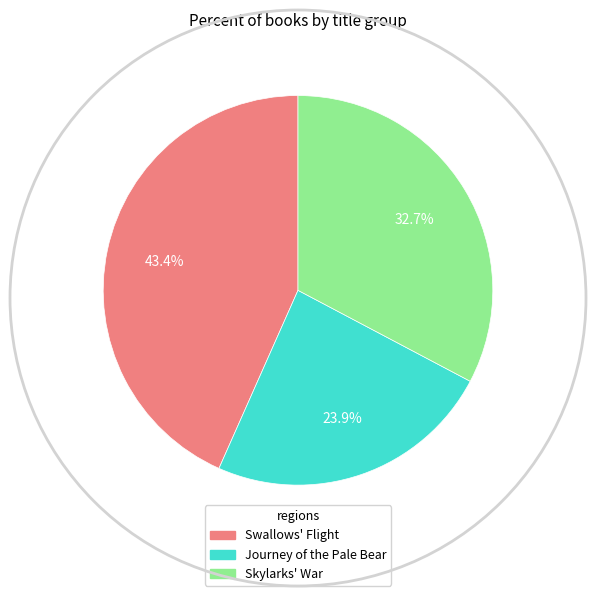

Between Swallows' Flight and Journey of the Pale Bear, which is larger?

Swallows' Flight